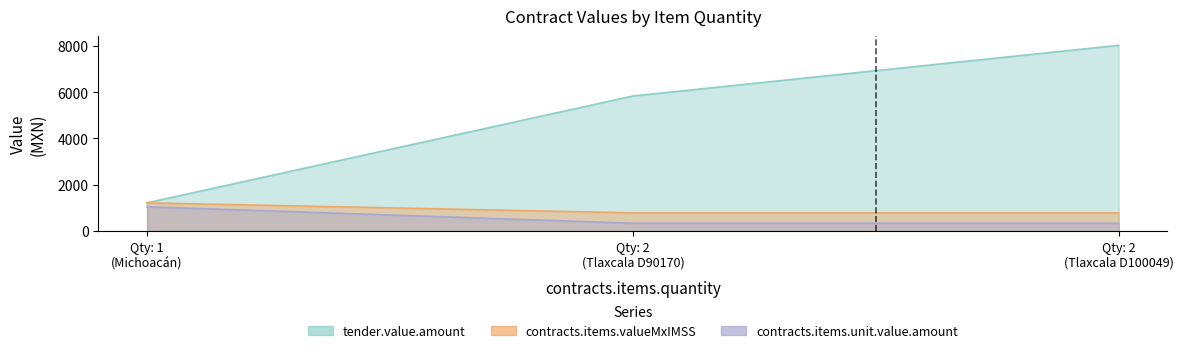

Does the chart display data point markers on the line(s)?

No